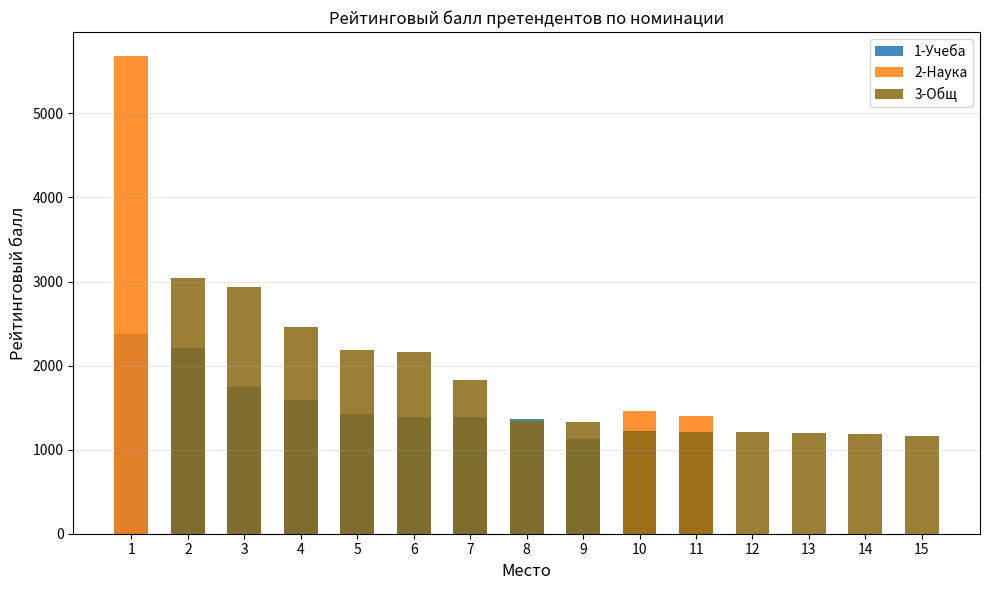

At 1, list the series in order from smallest to largest.

3-Общ, 1-Учеба, 2-Наука